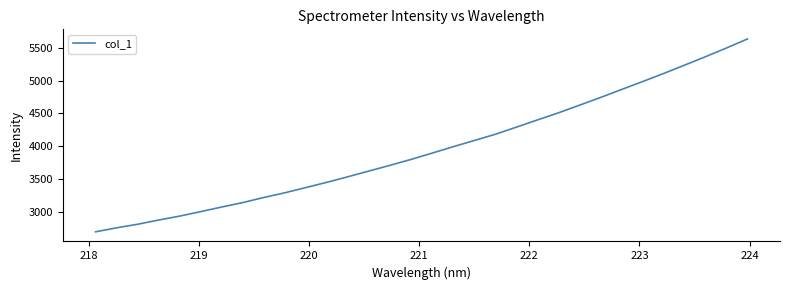

What is the greatest value displayed?

5635.4